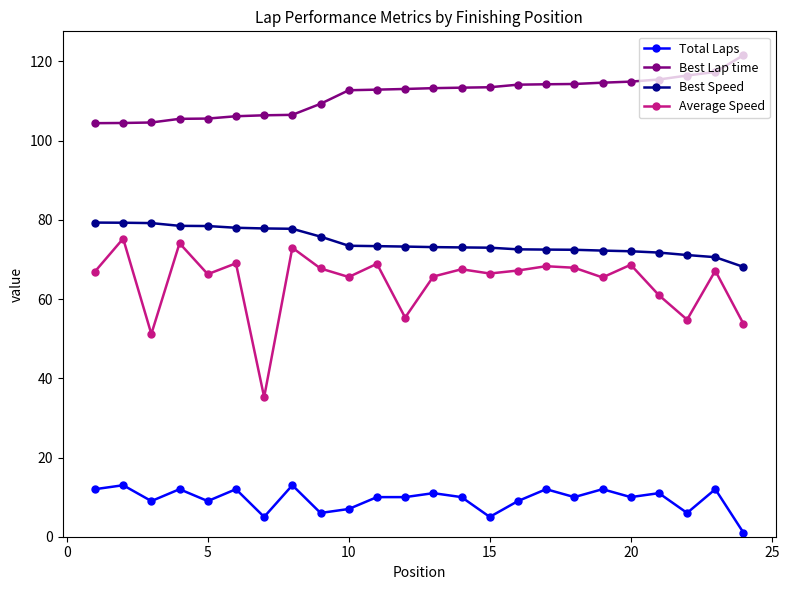

What is the sum of all Best Speed values?

1786.5